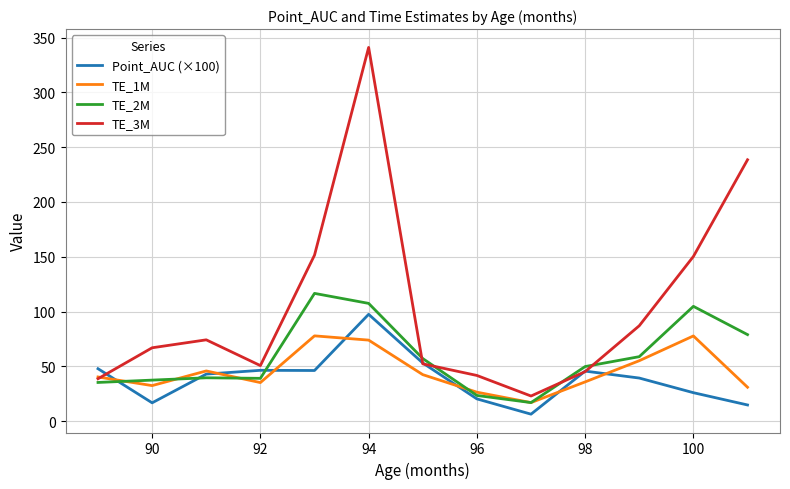

What is the maximum value for Point_AUC (×100)?

97.5